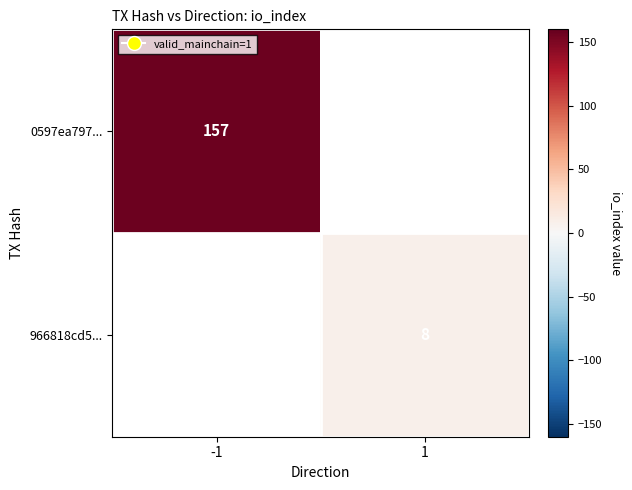

How many distinct data groups are displayed?

2